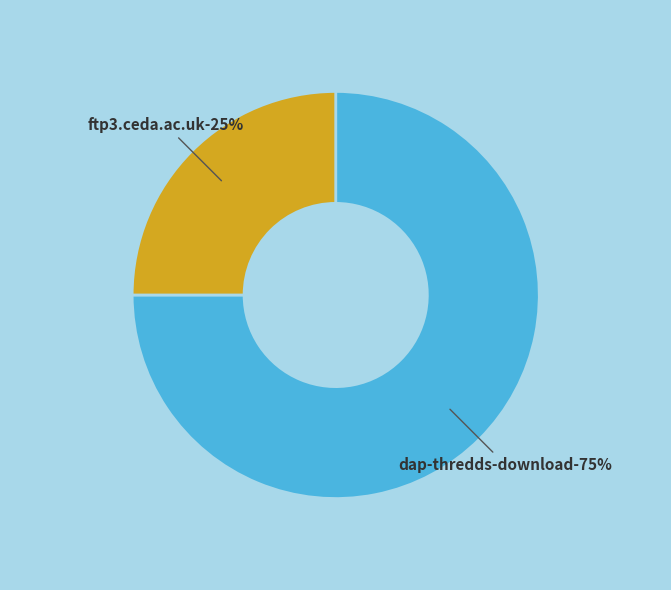

How many segments does this pie chart have?

2